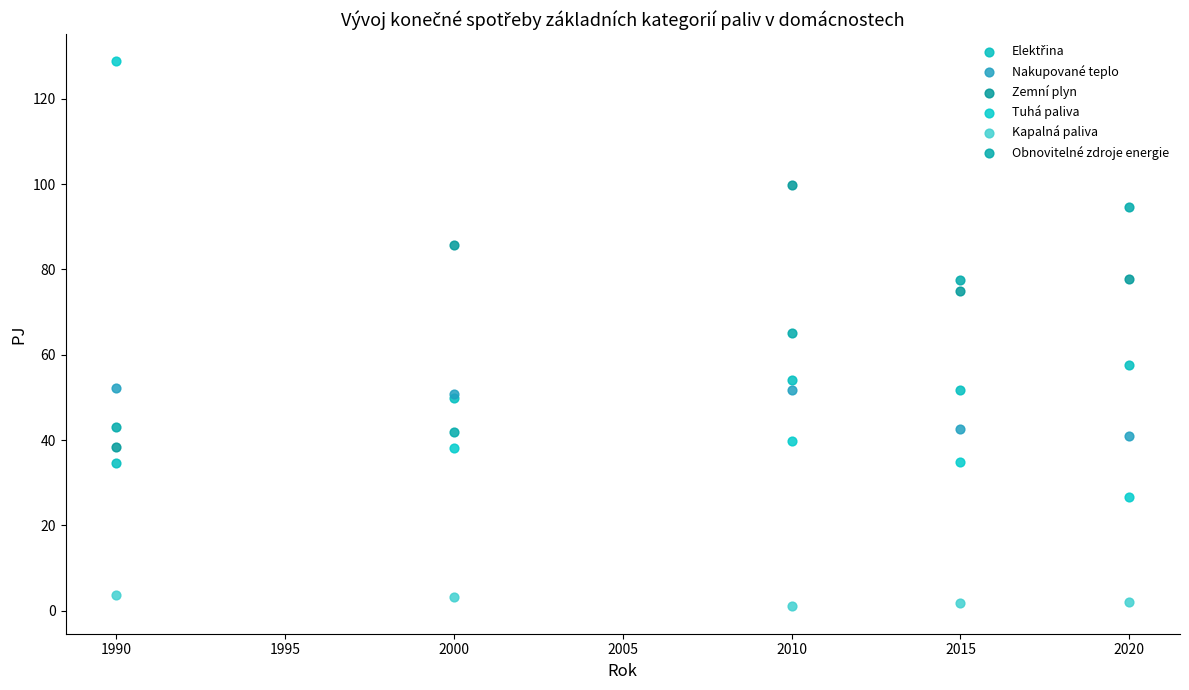

Which series has the largest Y range (max minus min)?

Tuhá paliva